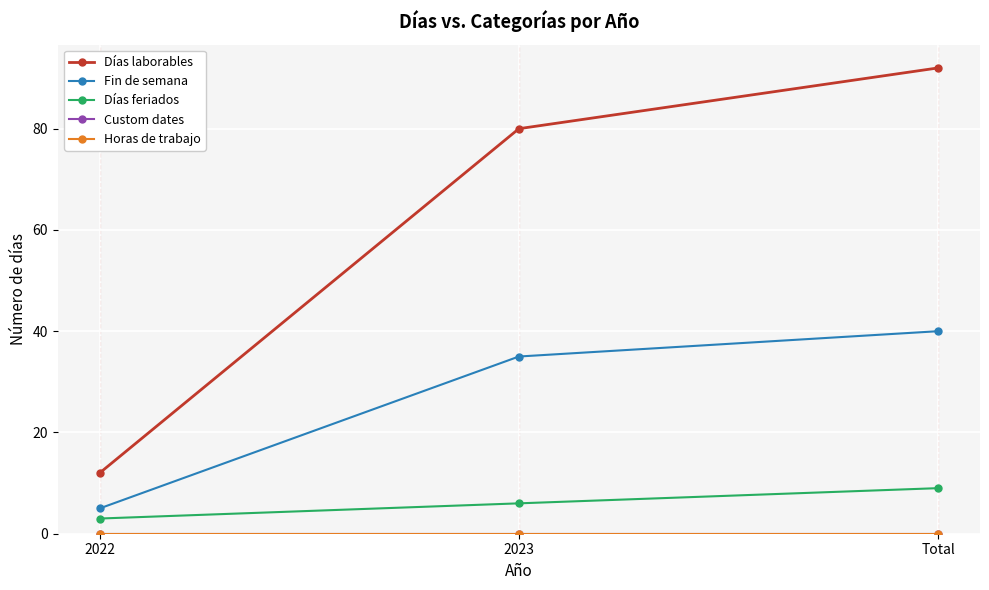

Rank the categories by Fin de semana value from highest to lowest.

Total, 2023, 2022